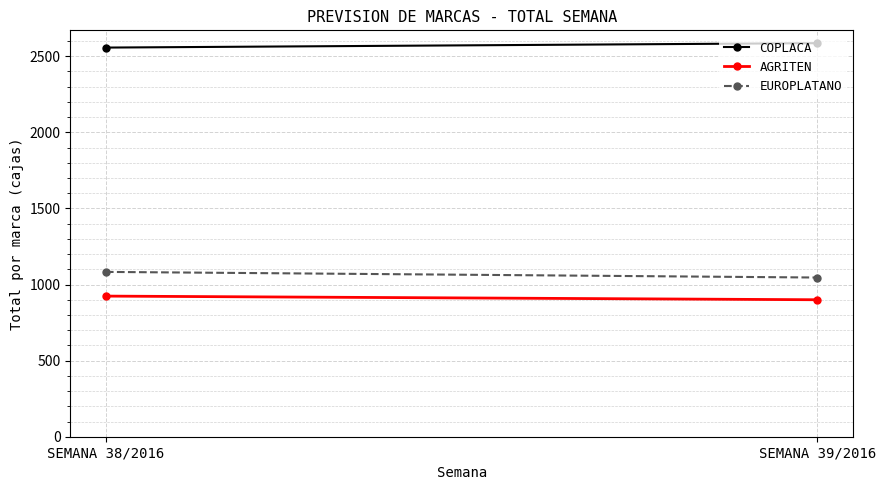

Which series has the largest total across all categories?

COPLACA